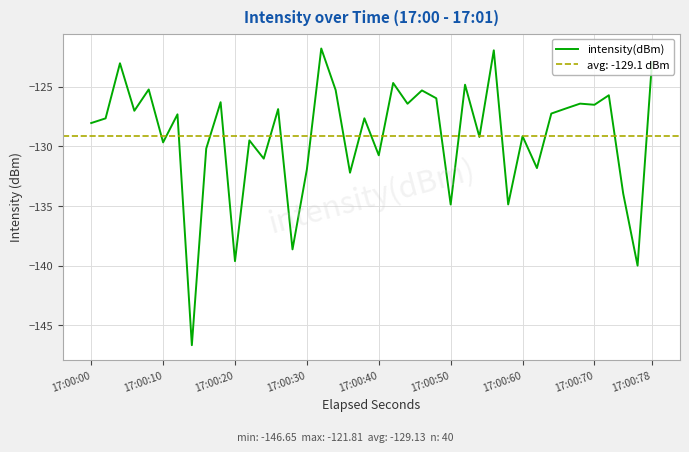

What is the value of the 35th point from the left?

-126.4